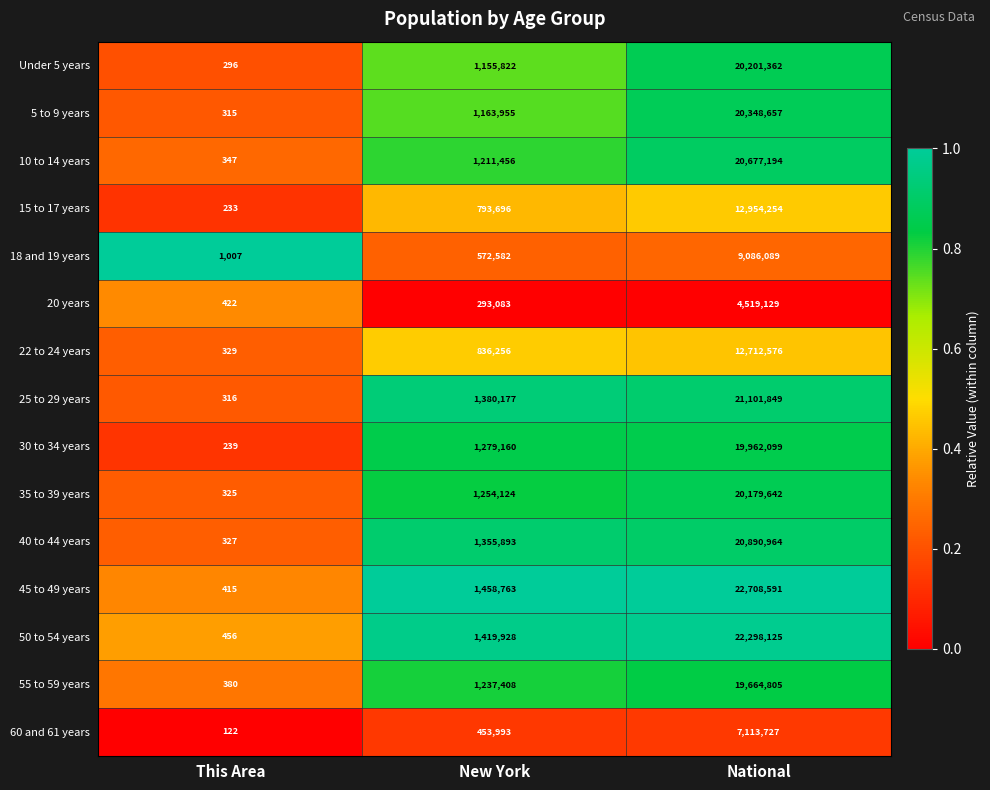

What is the difference between the maximum and minimum values in the 35 to 39 years series?

20179317